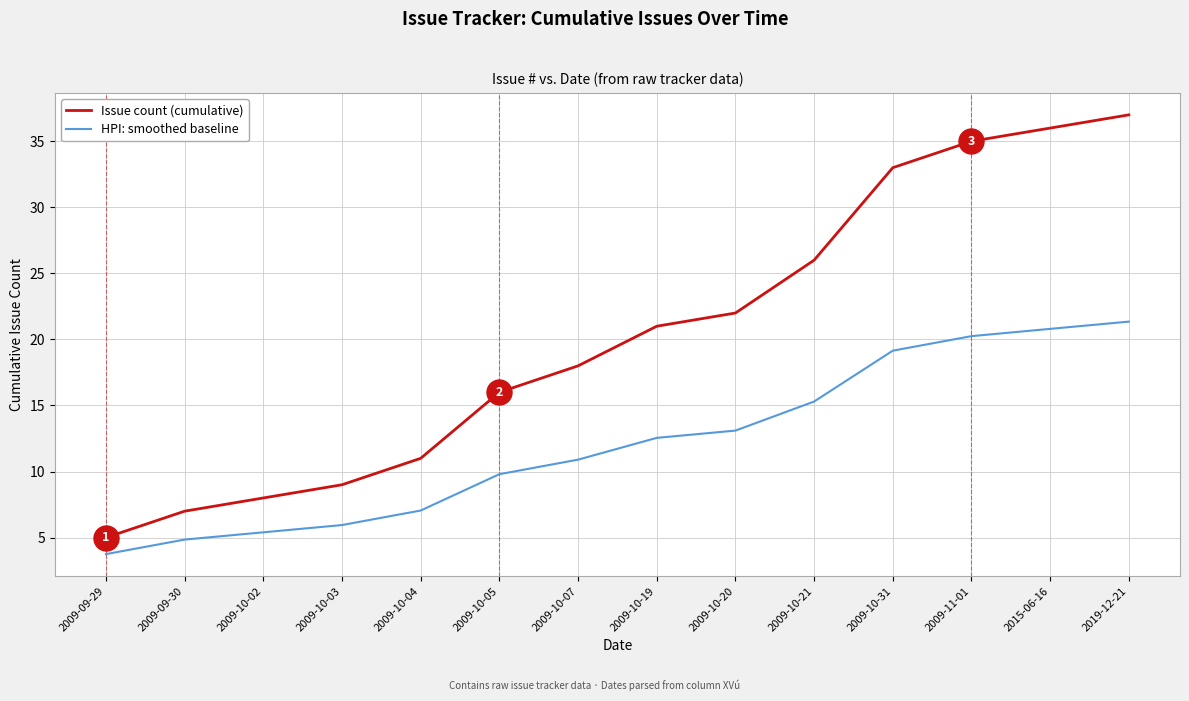

At which category is the sum across all series the highest?

2019-12-21